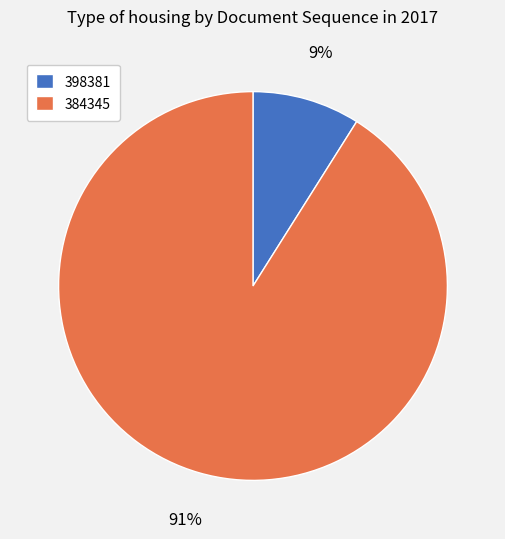

To the nearest percent, what portion does 384345 represent?

91%